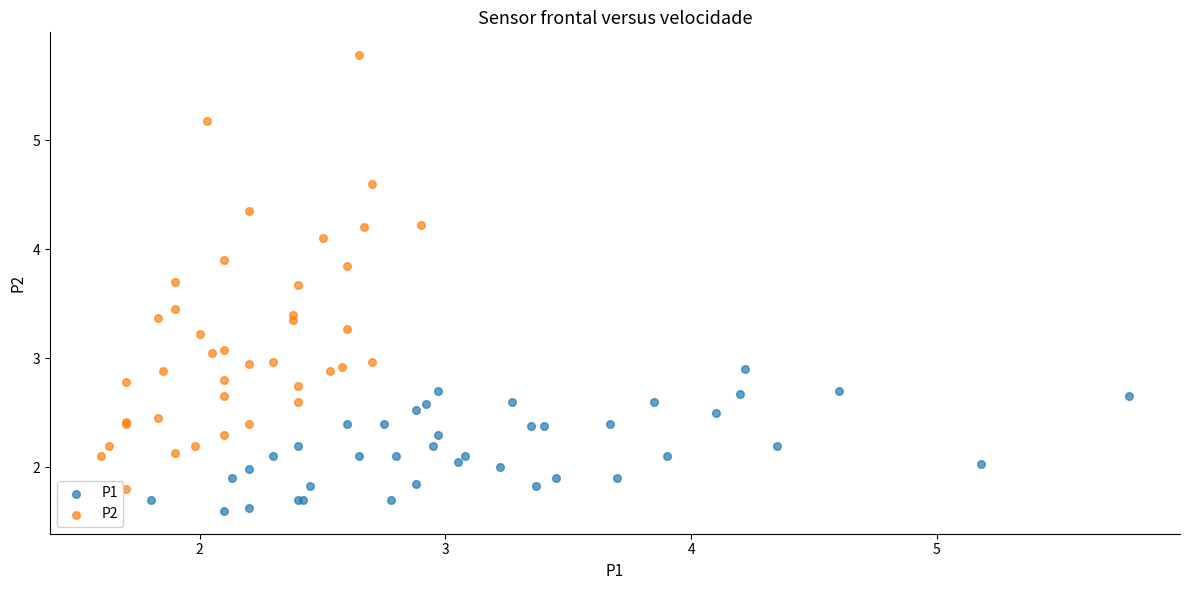

Which series contains the lowest Y value?

P1